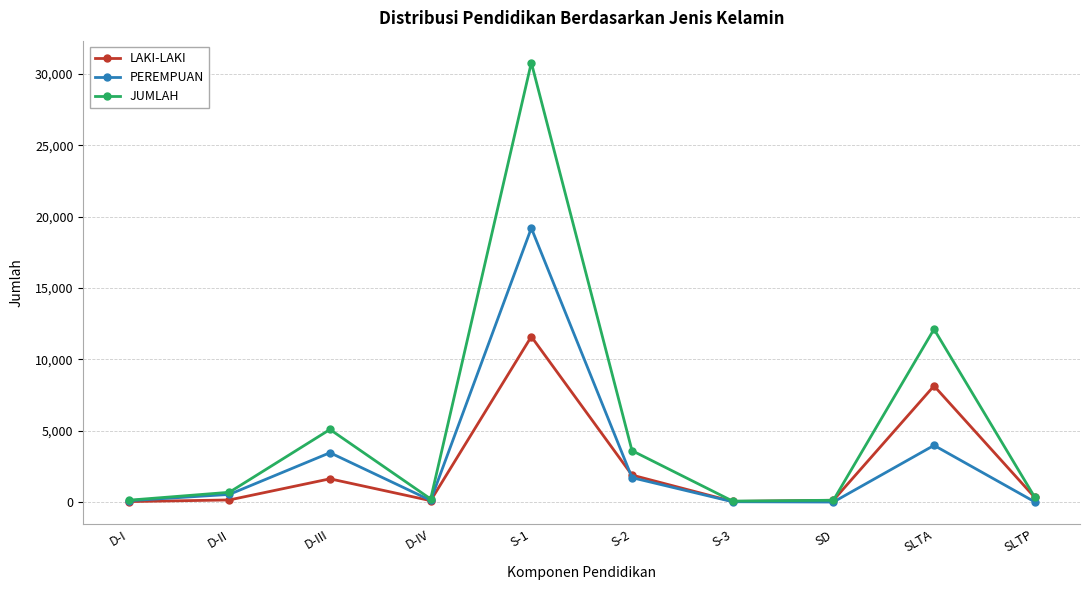

What is the lowest value of the JUMLAH series?

68